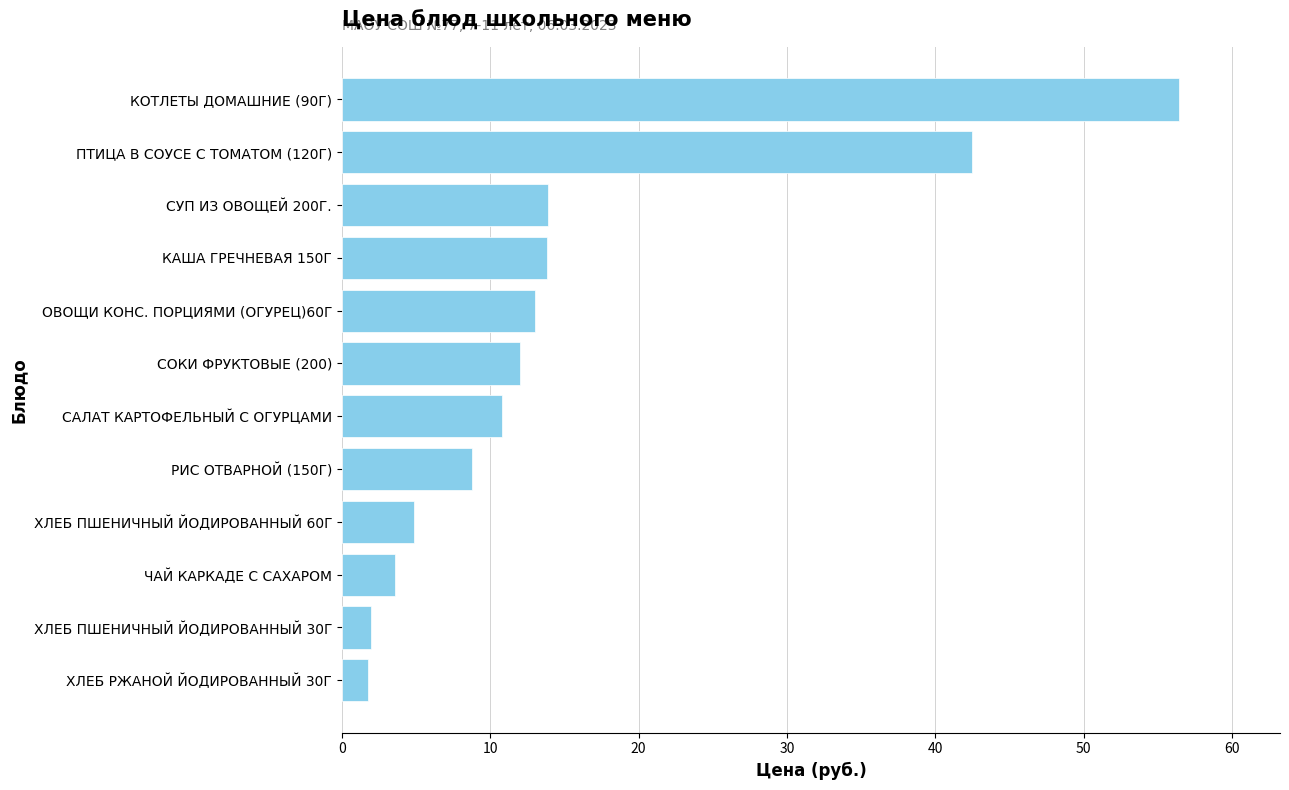

What is the minimum value shown in the chart?

1.8